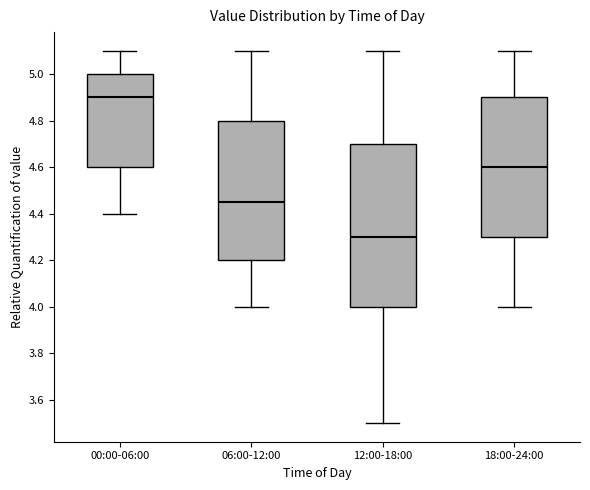

Reading left to right, read every box against the y-axis: the position of its median line, the range the box covers, and the ends of its whiskers. The values are not printed on the chart, so give them approximately, as read against the axis.

00:00-06:00: median 4.90, box 4.60 to 5.00, whiskers 4.40 to 5.10
06:00-12:00: median 4.46, box 4.20 to 4.80, whiskers 4.00 to 5.10
12:00-18:00: median 4.30, box 4.00 to 4.70, whiskers 3.50 to 5.10
18:00-24:00: median 4.60, box 4.30 to 4.90, whiskers 4.00 to 5.10